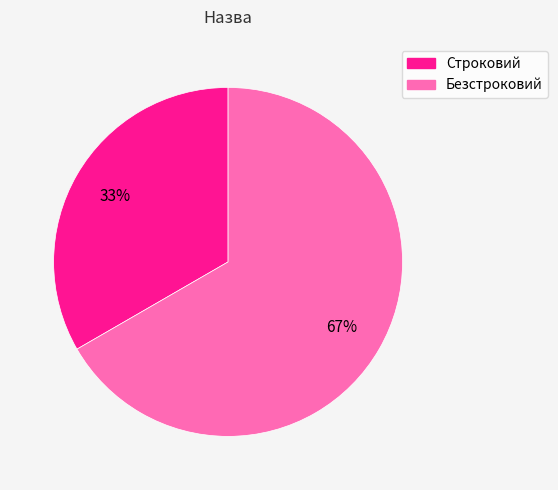

Does Безстроковий account for over 50% of the chart?

Yes